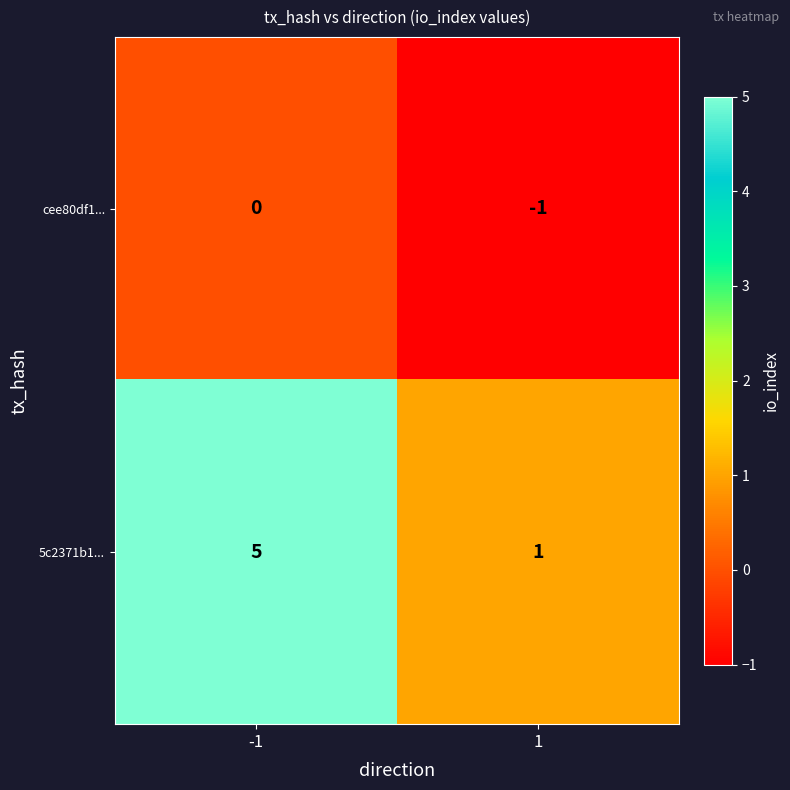

What is the maximum value shown in the chart?

5